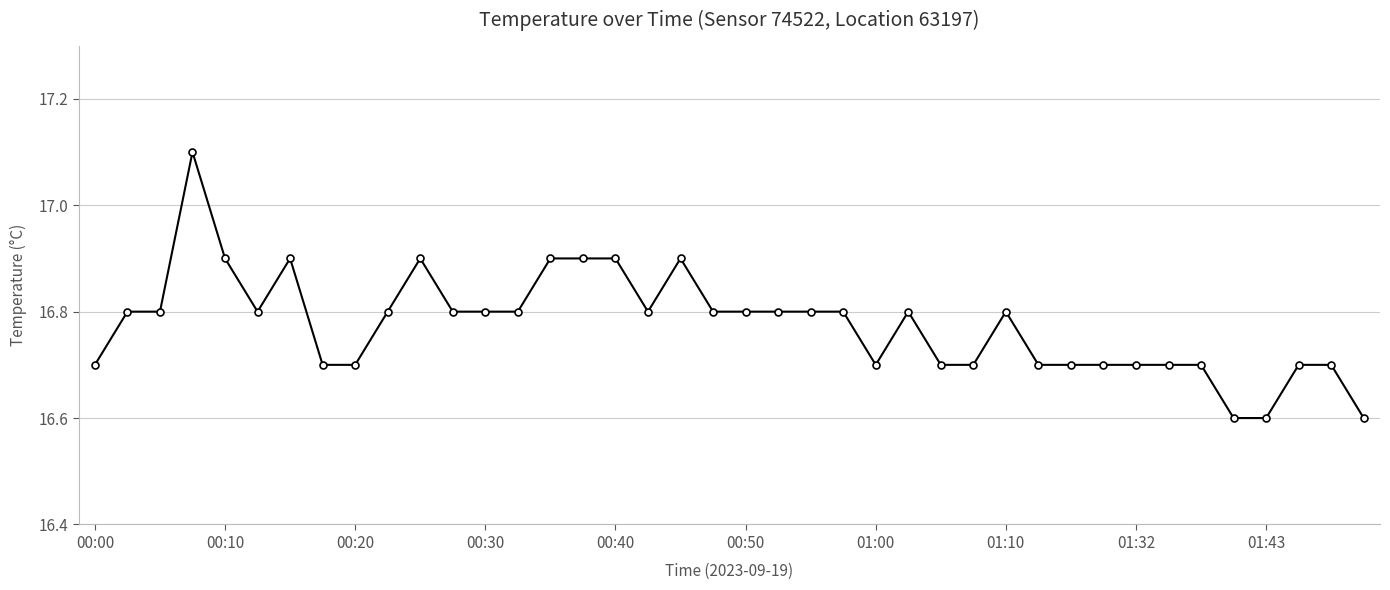

What is the difference between the second highest and minimum values?

0.3